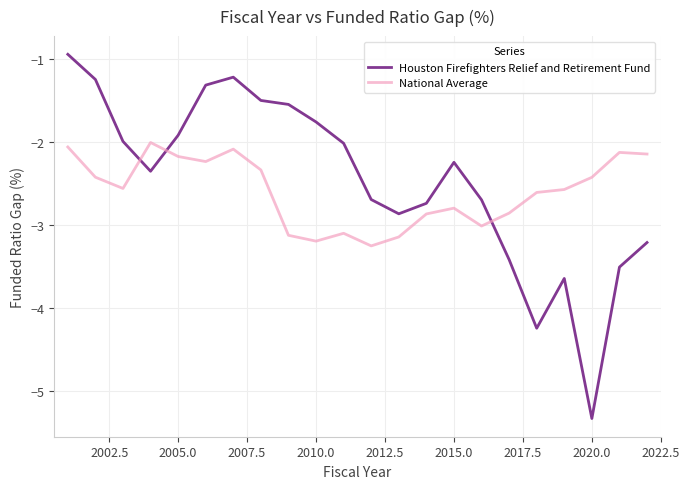

List the series in order of their overall mean, lowest first.

National Average, Houston Firefighters Relief and Retirement Fund